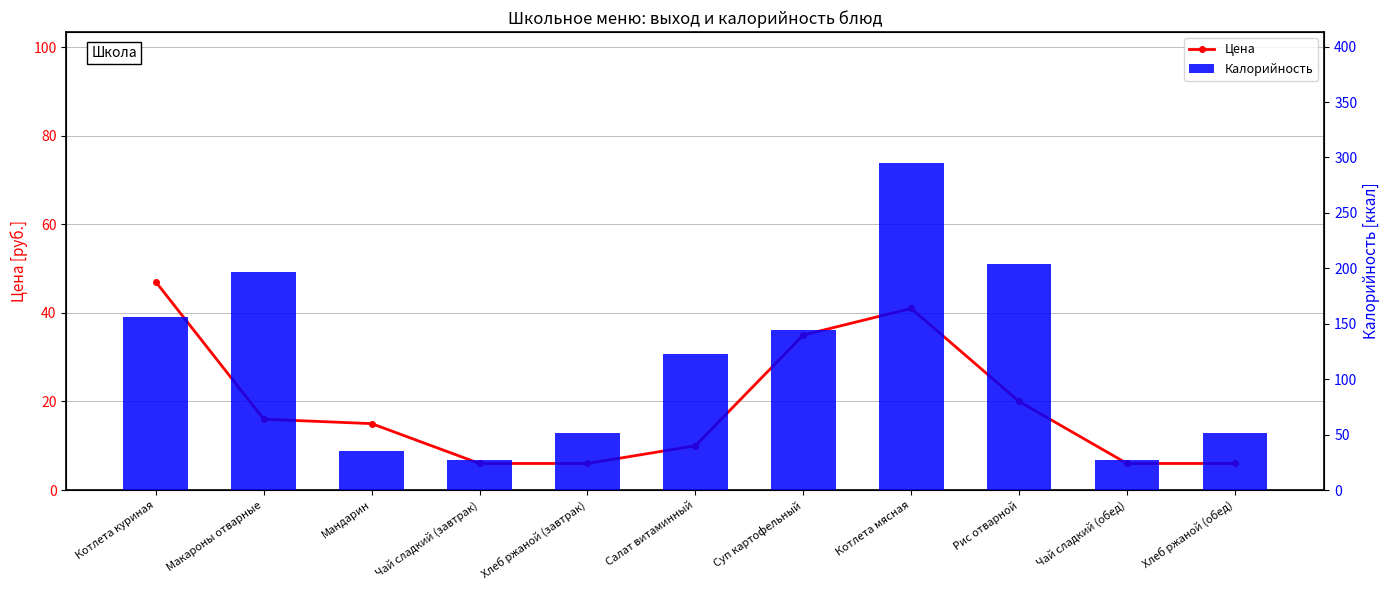

At Чай сладкий (завтрак), list the series in order from largest to smallest.

Калорийность, Цена